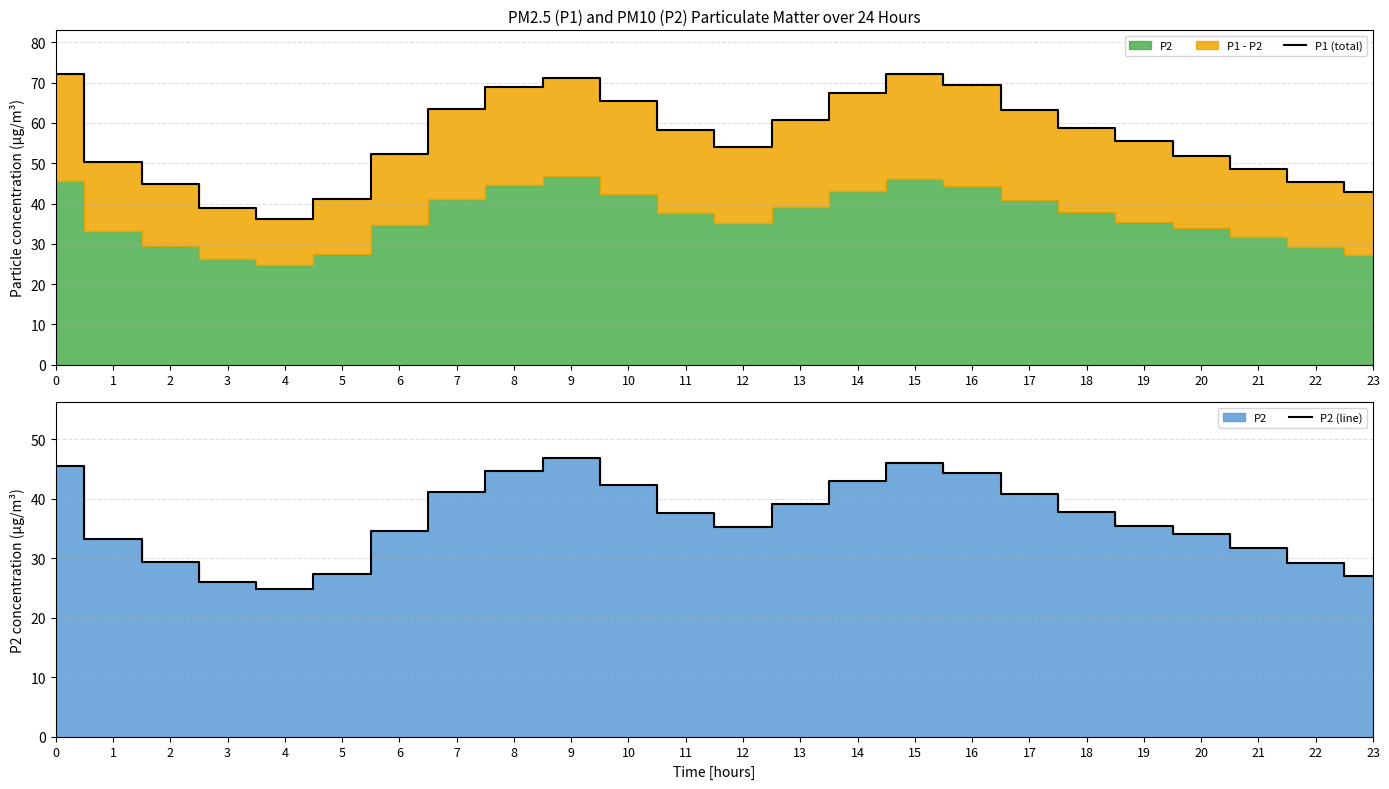

True or false: P1 (total) and P2 (line) intersect in this chart.

False